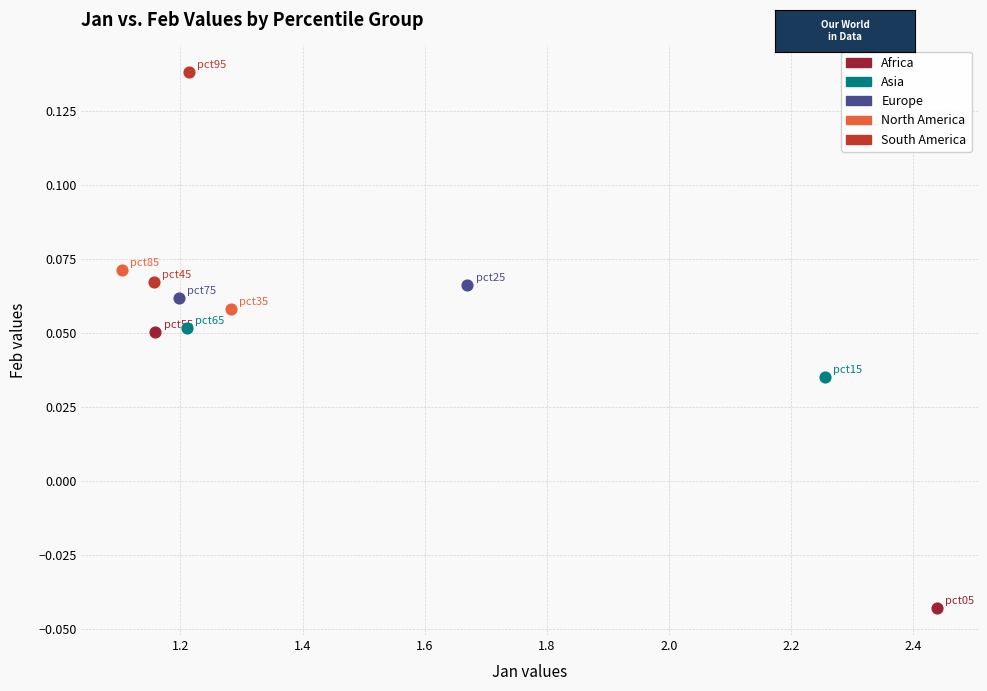

Which series contains the highest Y value?

South America